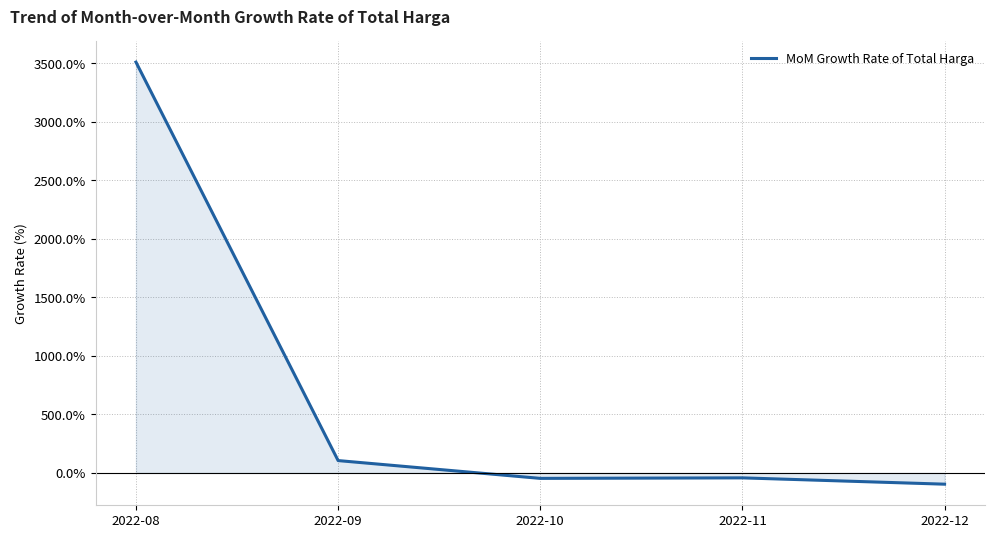

Which label corresponds to the largest value in the chart?

2022-08